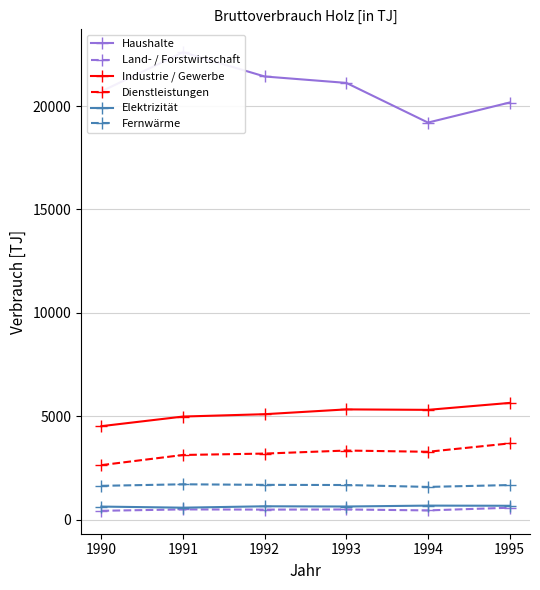

At which category is the sum across all series the highest?

1991